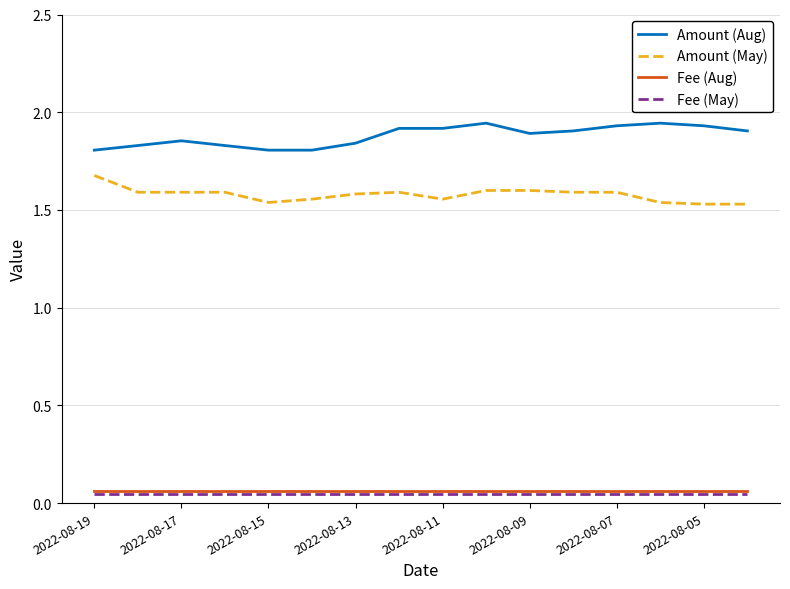

True or false: Amount (Aug) and Amount (May) cross at least once.

False